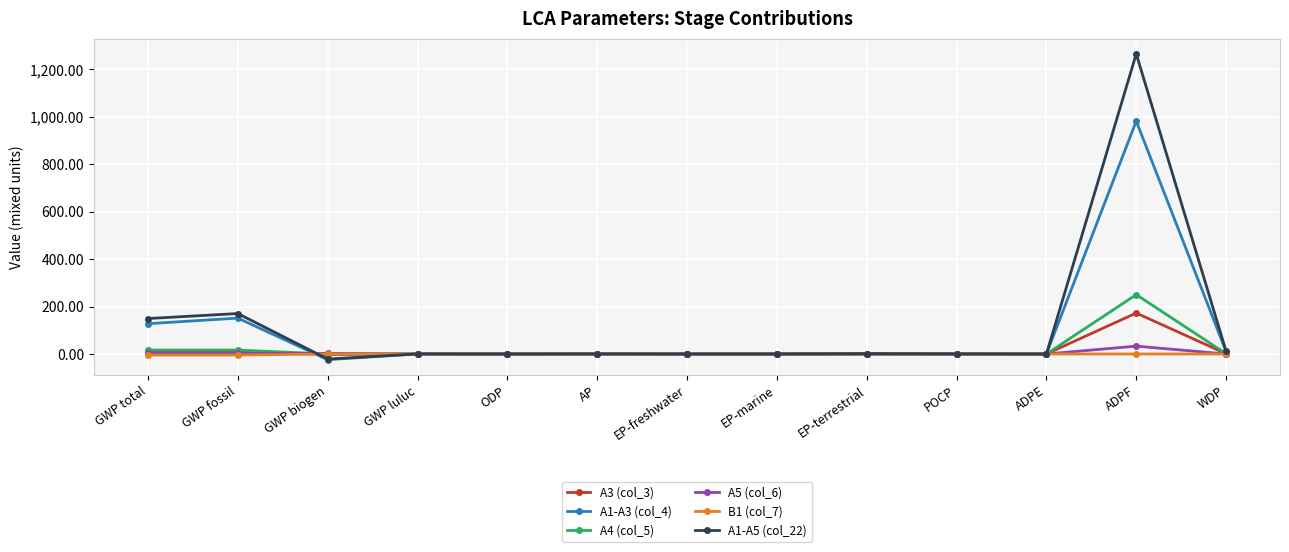

Is it true that A1-A3 (col_4) equals 79.6 at GWP total?

False